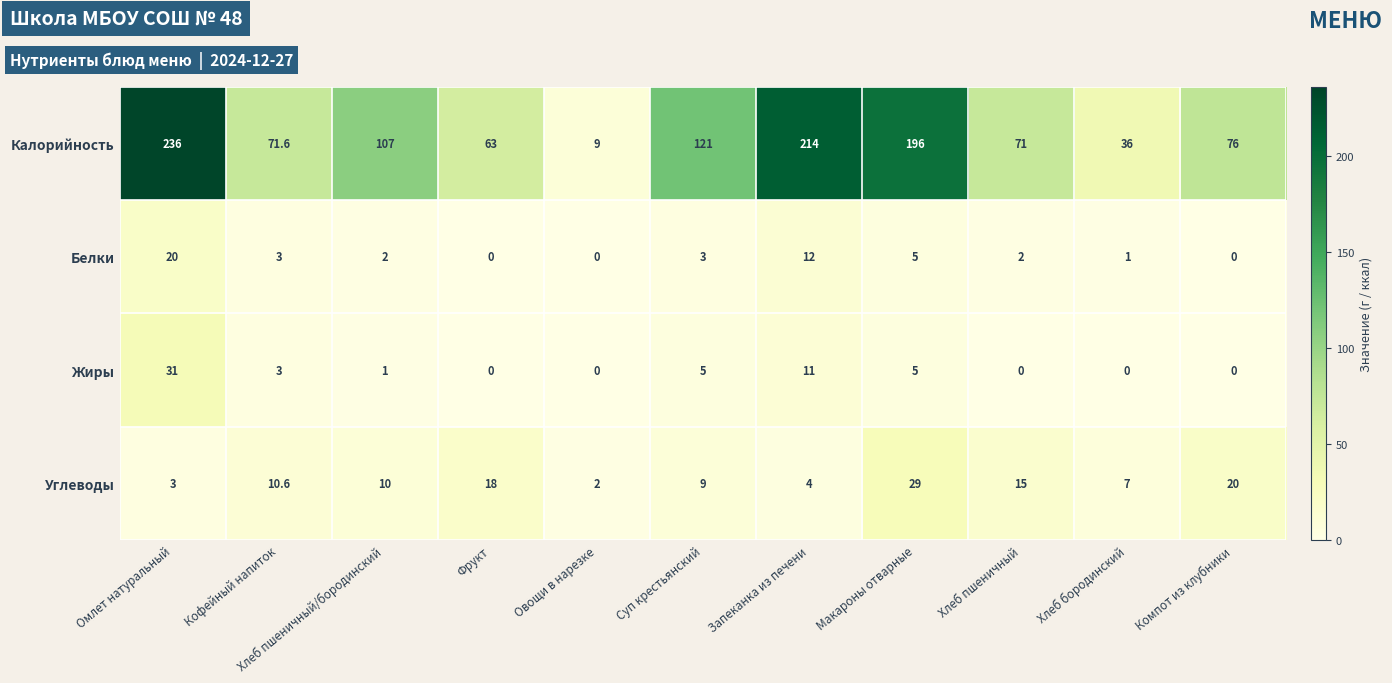

List the series in order of their peak value, highest first.

Калорийность, Жиры, Углеводы, Белки